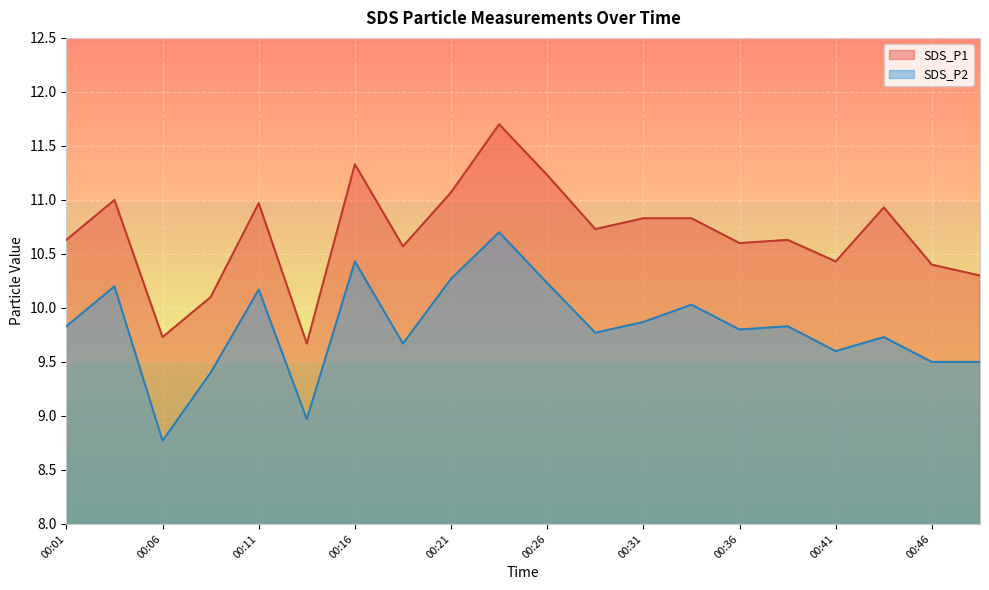

The SDS_P1 series shows 16.6 at 00:28. True or false?

False